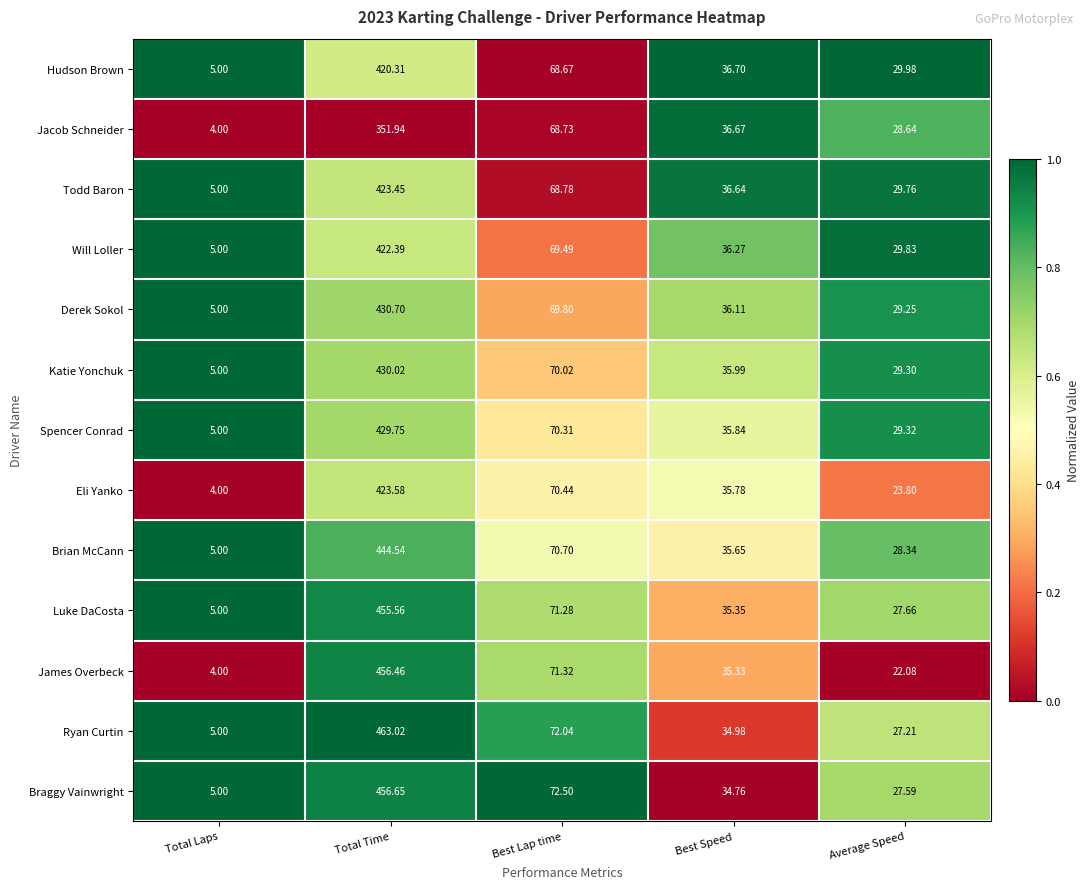

Which series has the largest range (max minus min)?

Ryan Curtin